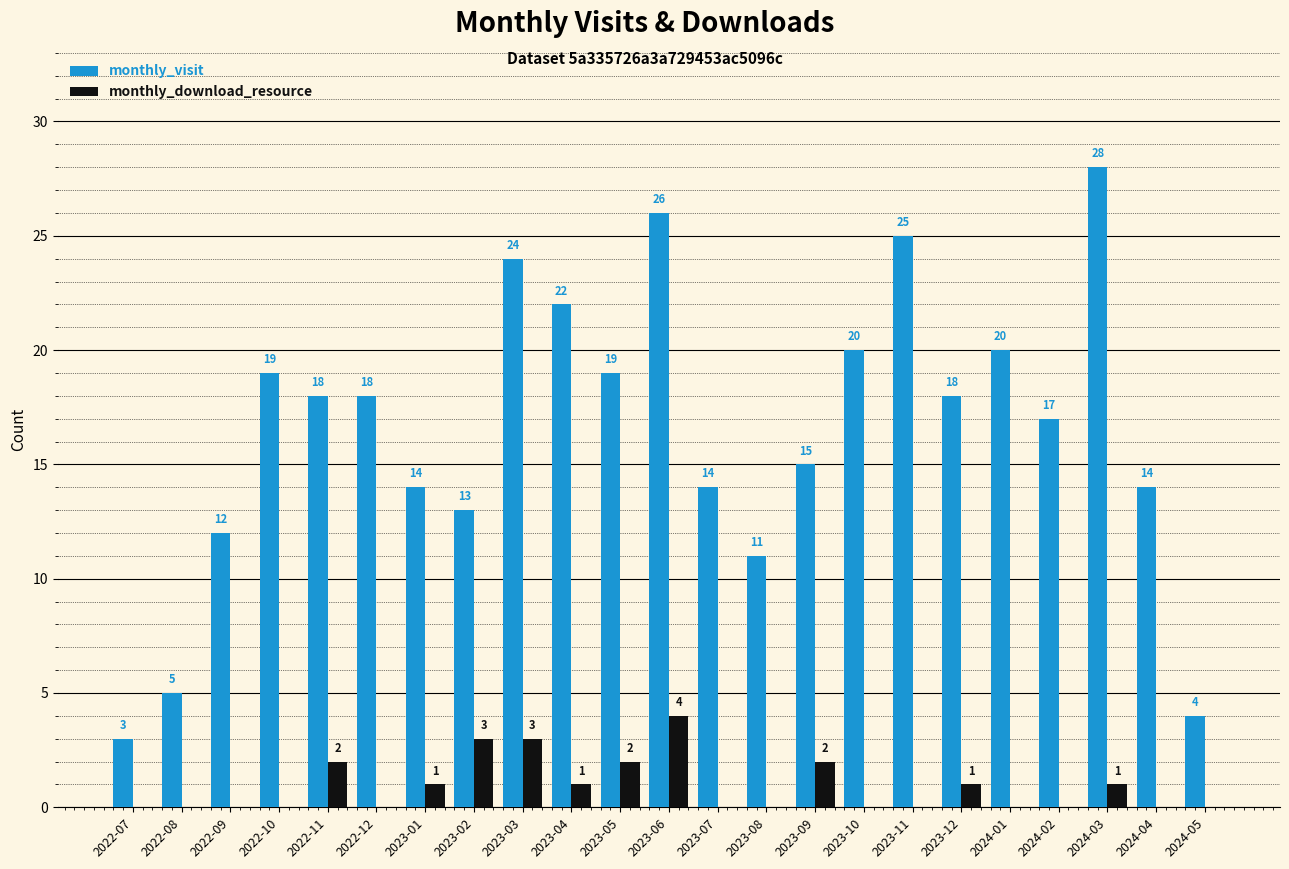

How many data points in monthly_download_resource are above 0?

10